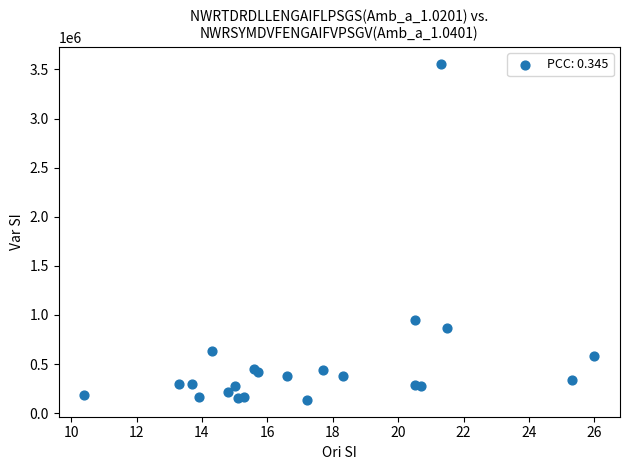

What Y value in the scatter plot is closest to 1847029?

943839